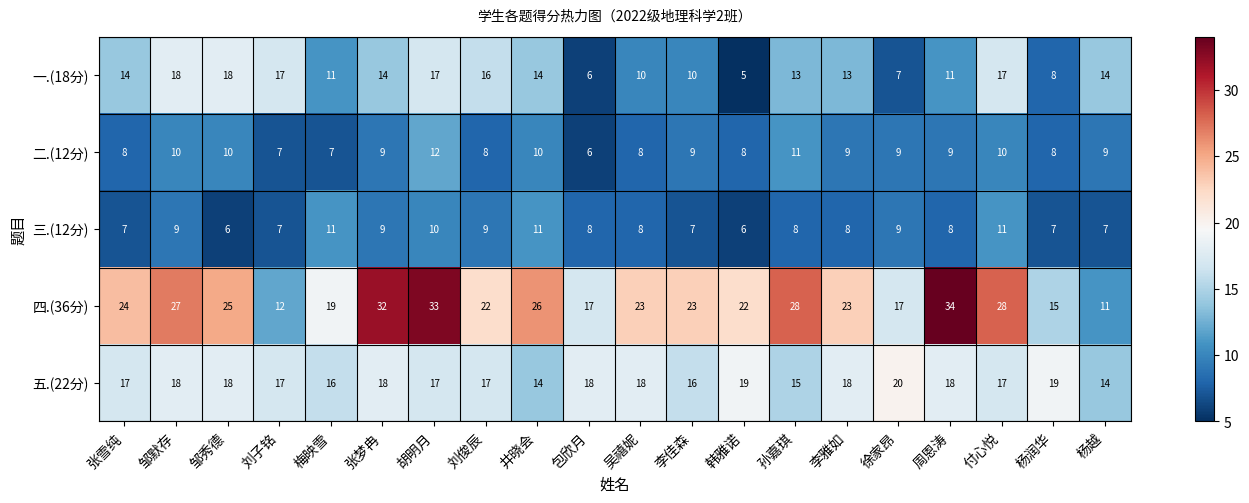

Read the 五.(22分) value at 付心悦.

17